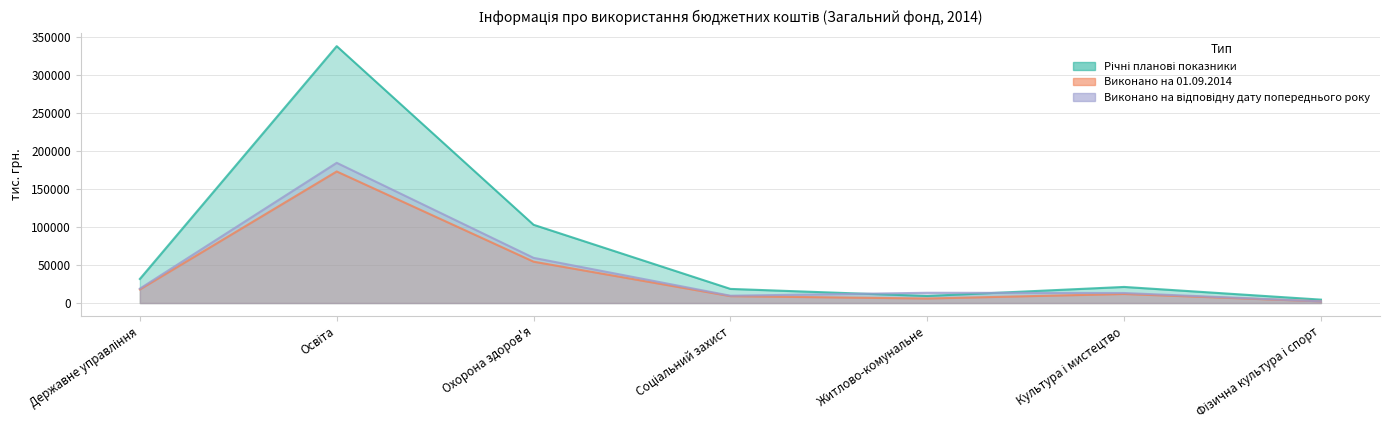

Which series changed the most between Культура і мистецтво and Фізична культура і спорт?

Річні планові показники